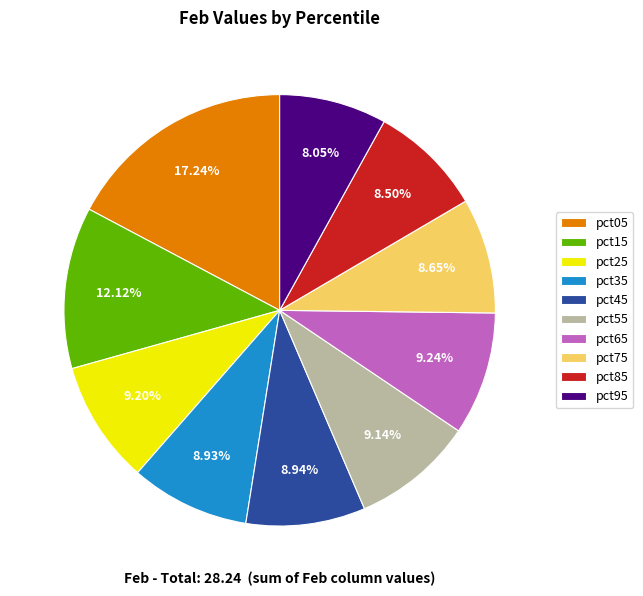

The pct75 slice represents 9% of the pie. True or false?

True